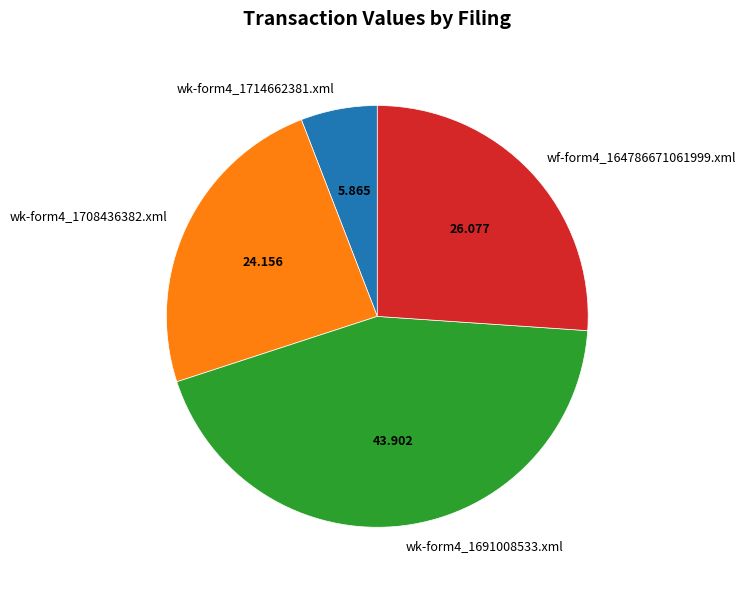

What is the smallest slice in the pie chart?

wk-form4_1714662381.xml